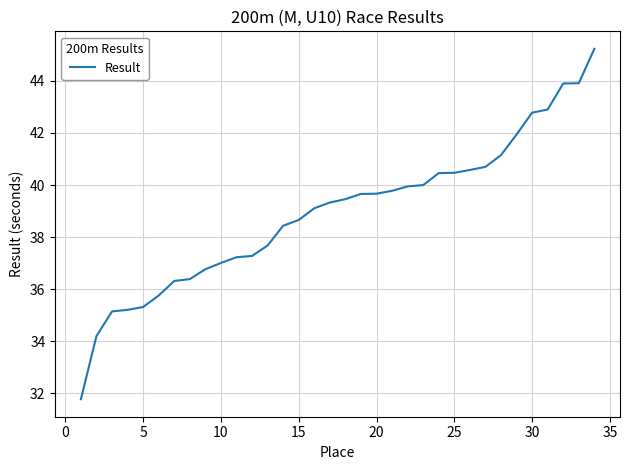

What is the minimum value shown in the chart?

31.8